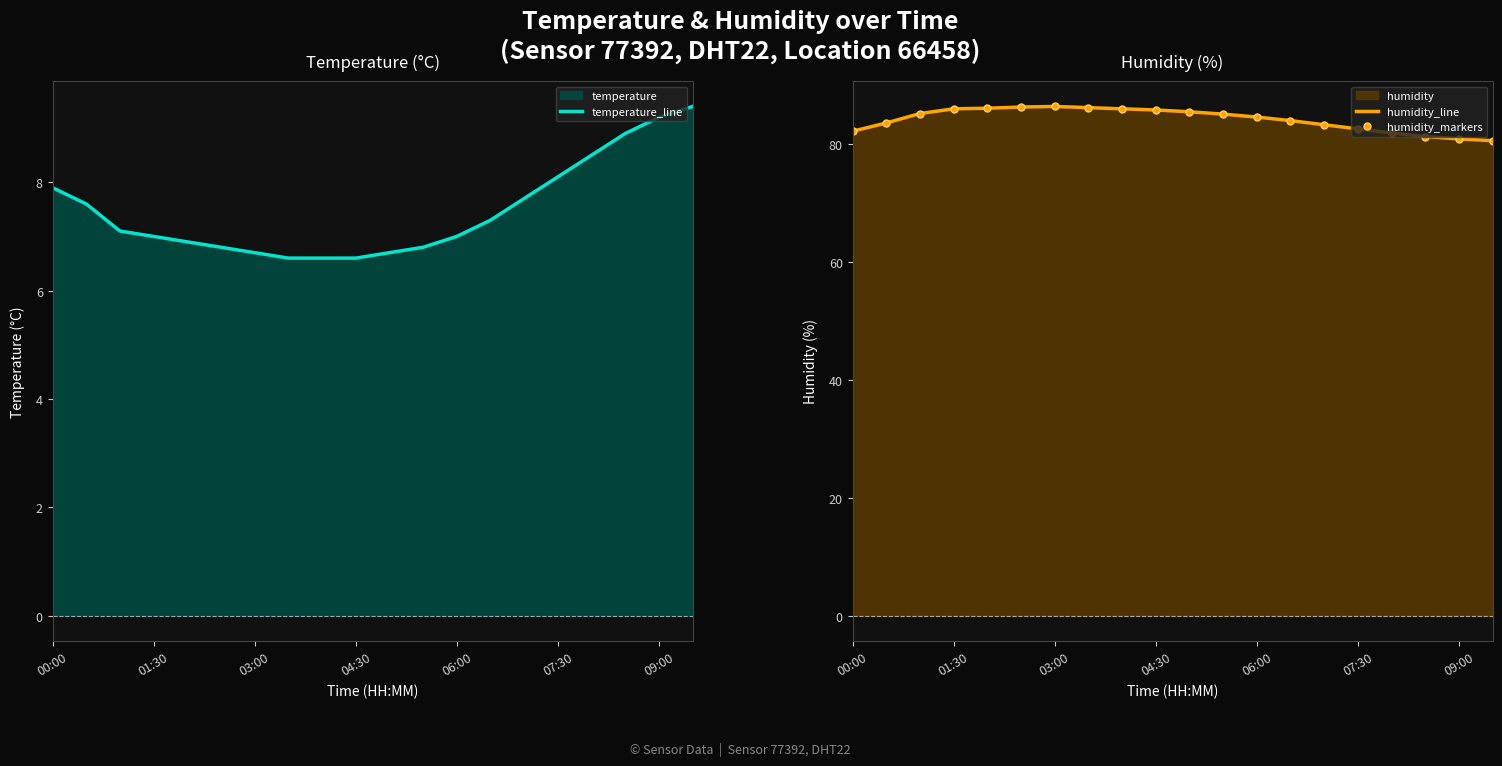

Reading left to right, list all the values displayed in this chart.

temperature_line: 7.9	7.6	7.1	7.0	6.9	6.8	6.7	6.6	6.6	6.6	6.7	6.8	7.0	7.3	7.7	8.1	8.5	8.9	9.2	9.4
humidity_line: 82.1	83.5	85.1	85.9	86.0	86.2	86.3	86.1	85.9	85.7	85.4	85.0	84.5	83.9	83.2	82.5	81.8	81.2	80.8	80.5
humidity_markers: 82.1	83.5	85.1	85.9	86.0	86.2	86.3	86.1	85.9	85.7	85.4	85.0	84.5	83.9	83.2	82.5	81.8	81.2	80.8	80.5